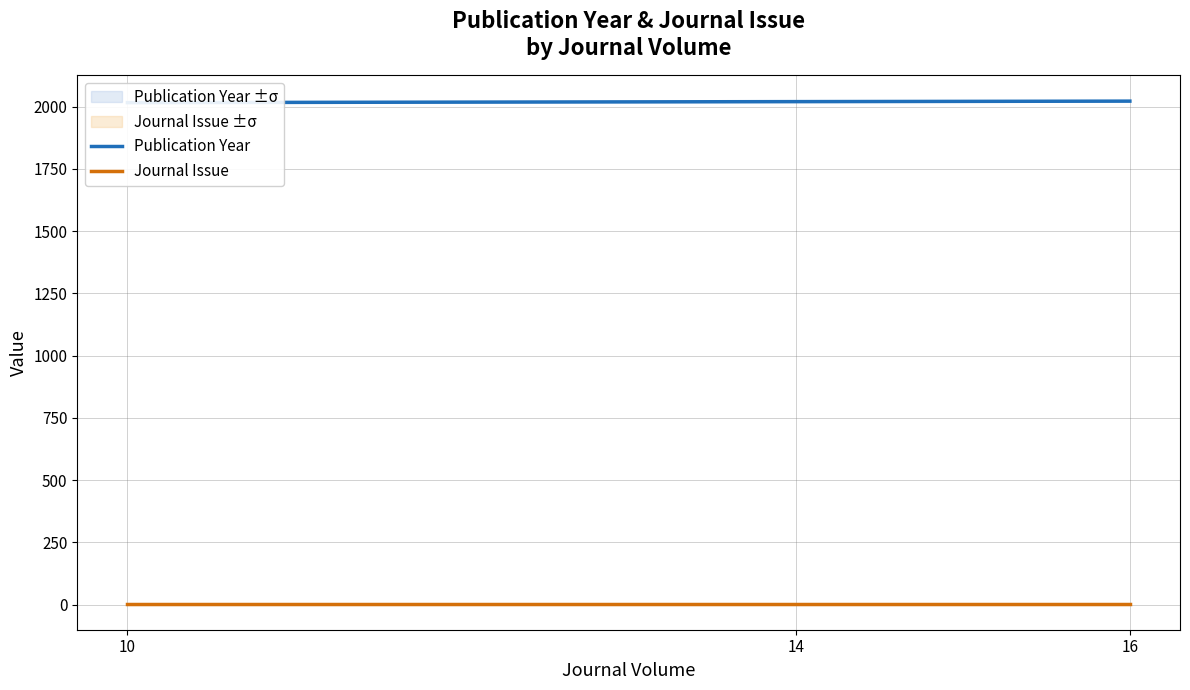

Count the number of categories in the chart.

3